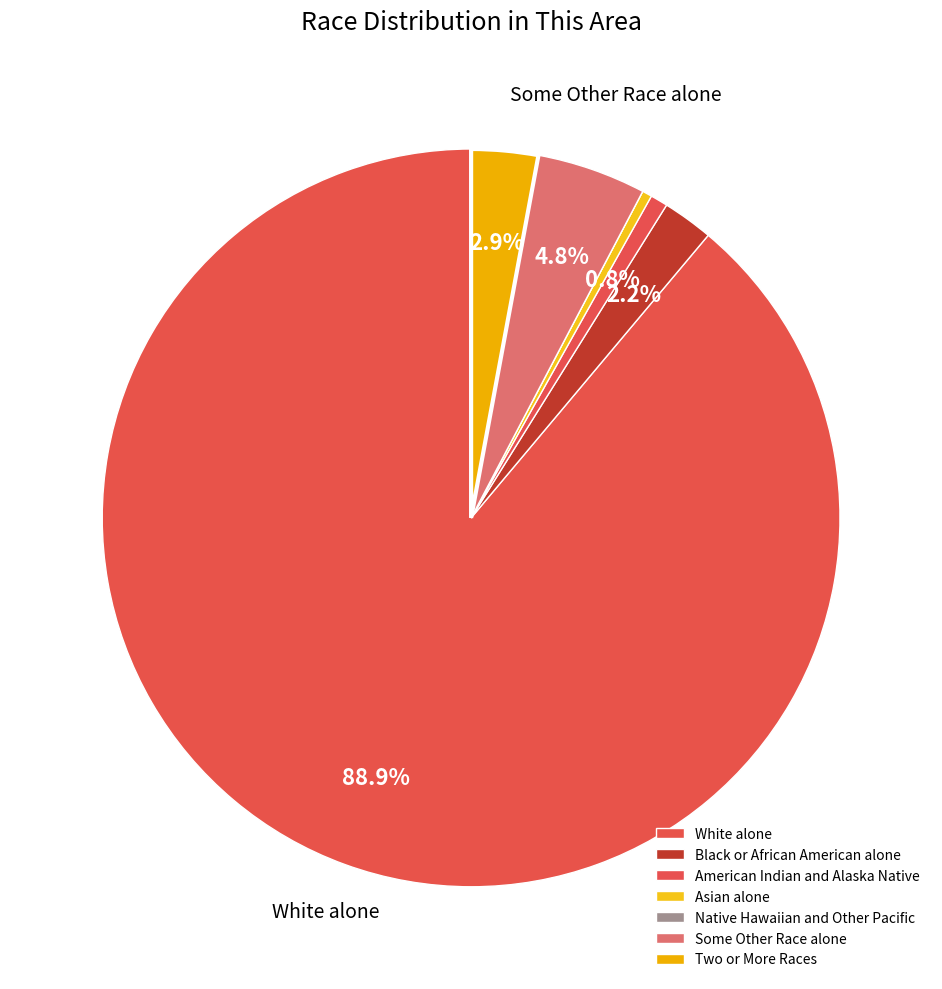

Count the number of slices in the pie.

7